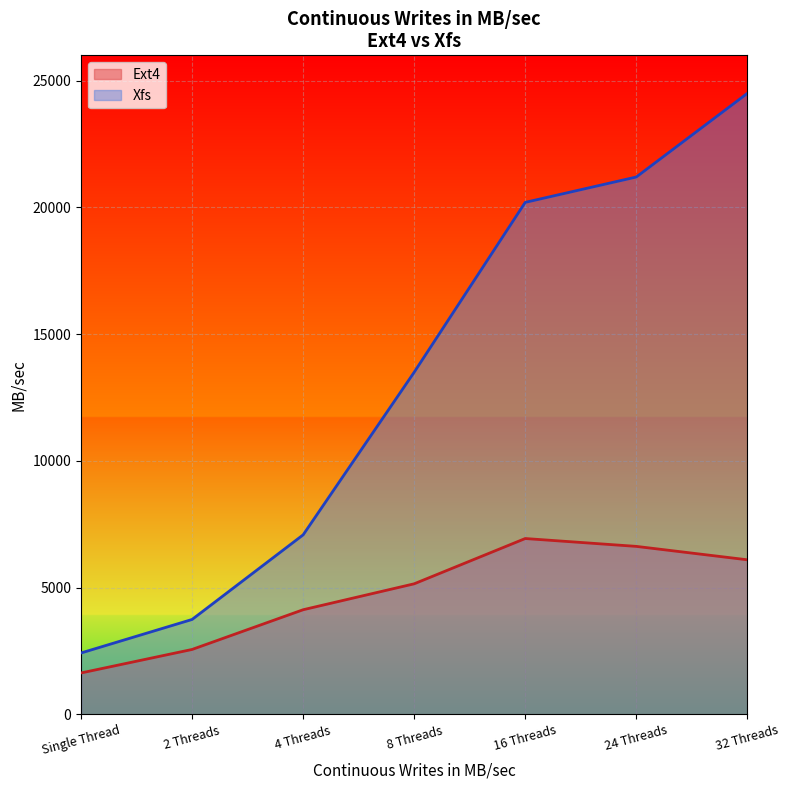

True or false: Ext4 has a value of 6884 at 8 Threads.

False